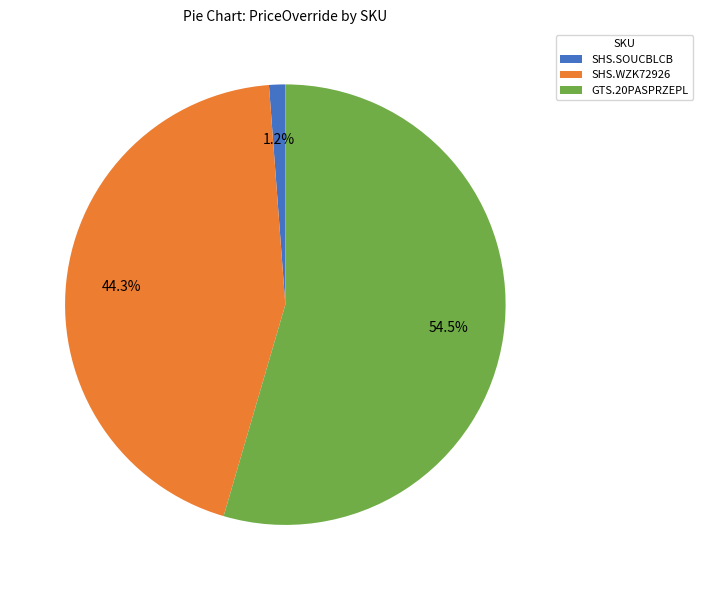

What is the ratio of the value at GTS.20PASPRZEPL to the value at SHS.WZK72926?

1.2